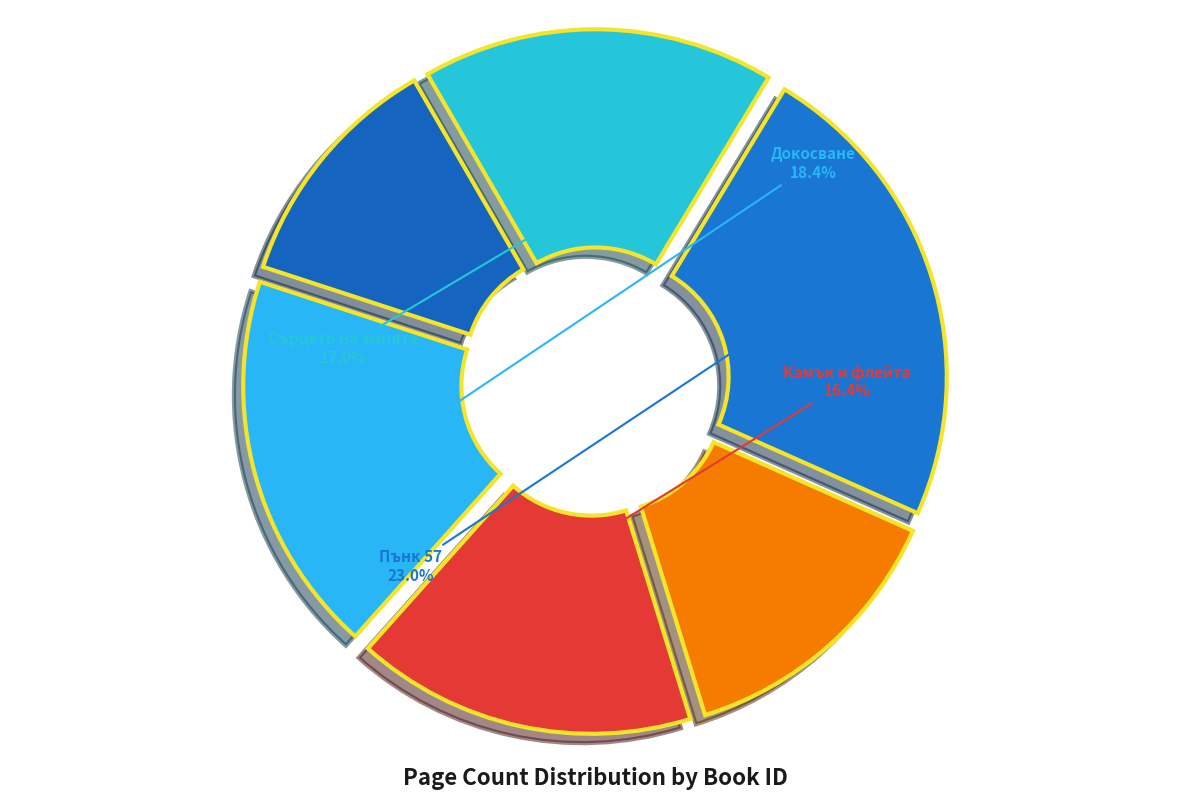

How many segments does this pie chart have?

6